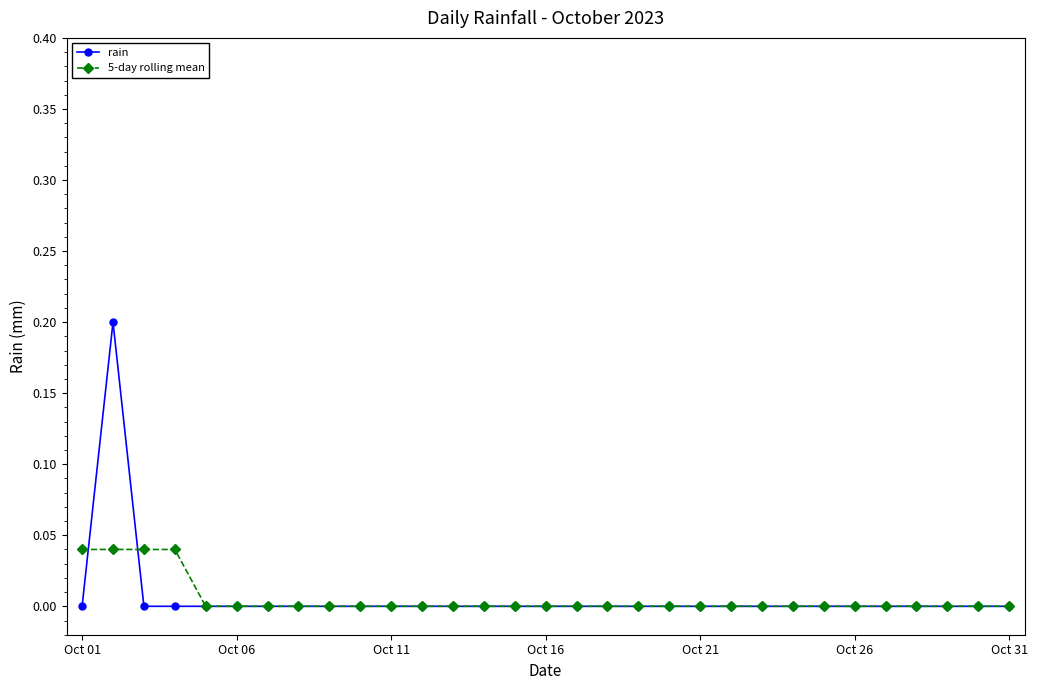

Which series has the widest spread of values?

rain